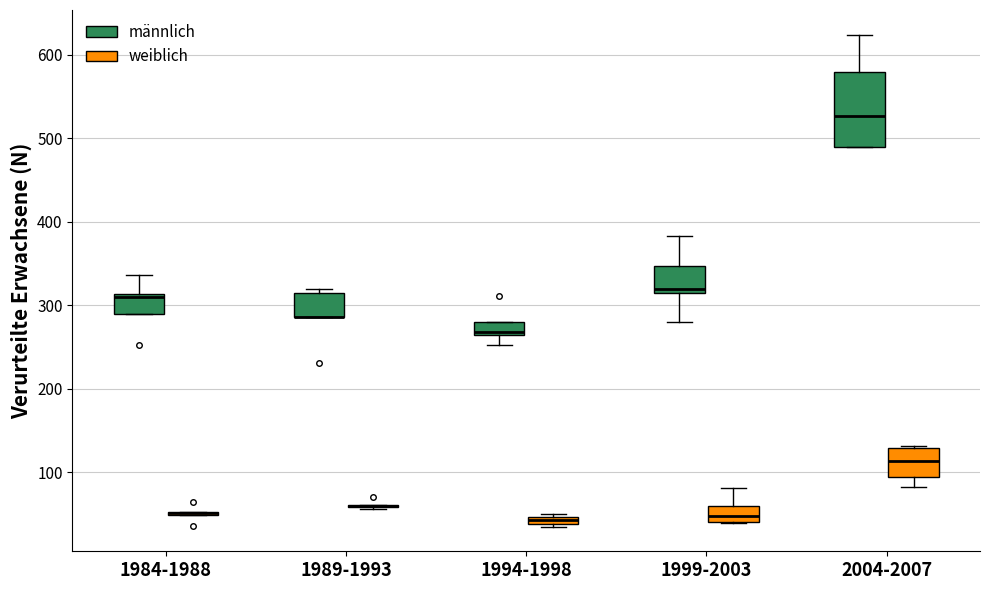

Where does the median line of the box for 1999-2003 (weiblich) sit on the y-axis? The values are not printed on the chart, so give them approximately, as read against the axis.

50